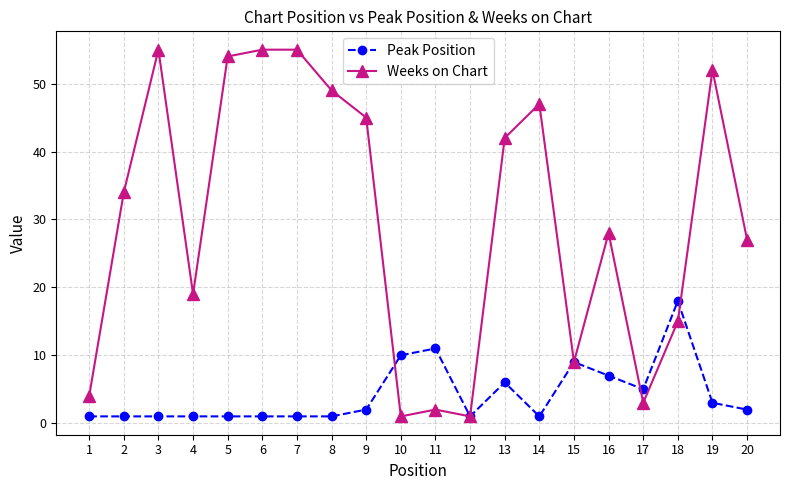

Rank the series by their average value, from lowest to highest.

Peak Position, Weeks on Chart